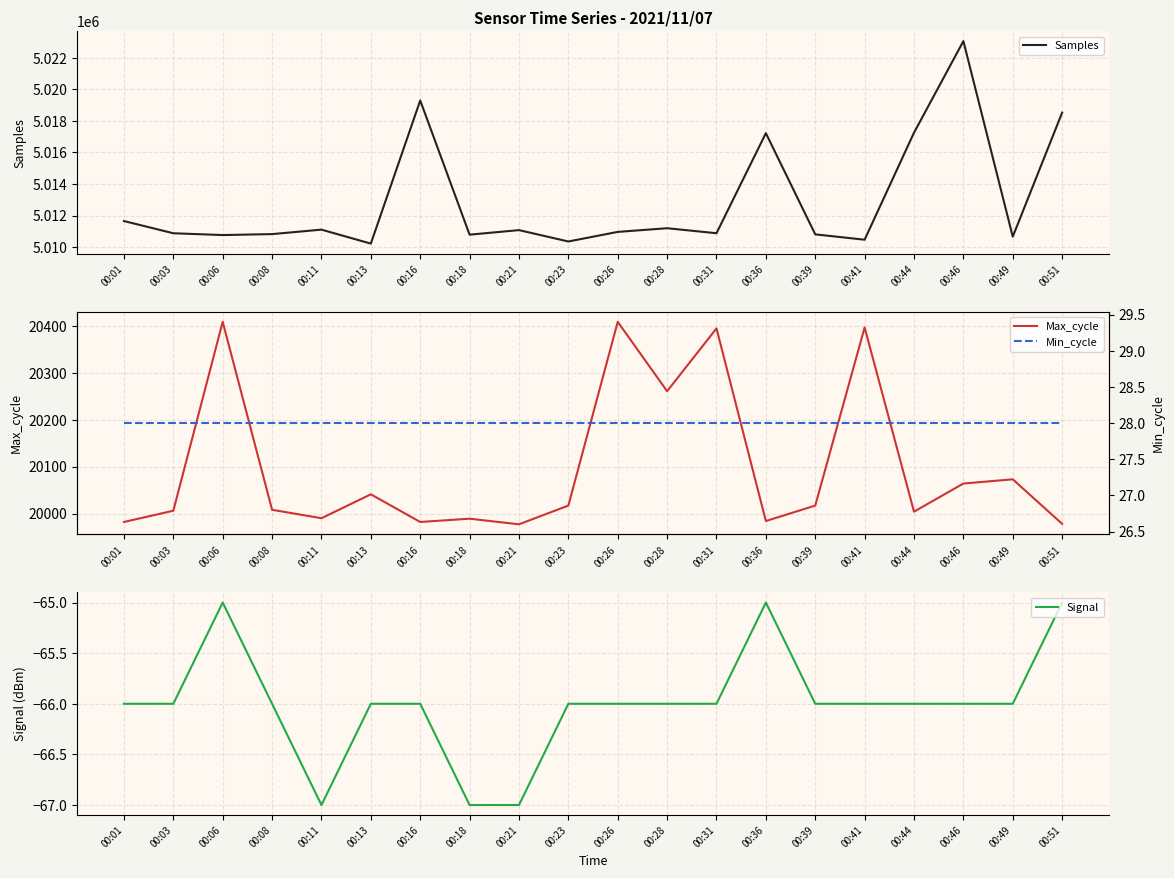

True or false: Signal and Min_cycle intersect in this chart.

False